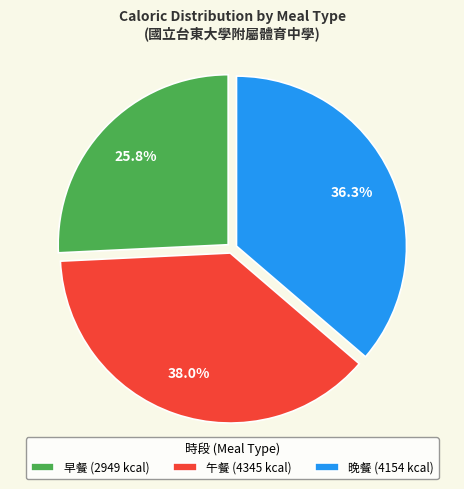

Does any single category account for the majority?

No